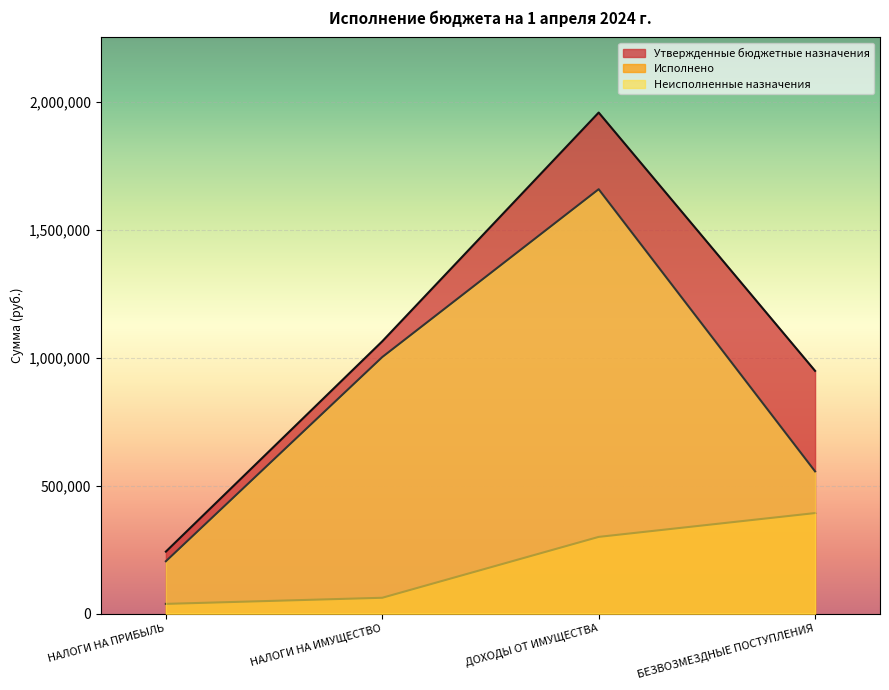

What is the difference between the maximum and minimum values in the Утвержденные бюджетные назначения series?

1717316.6